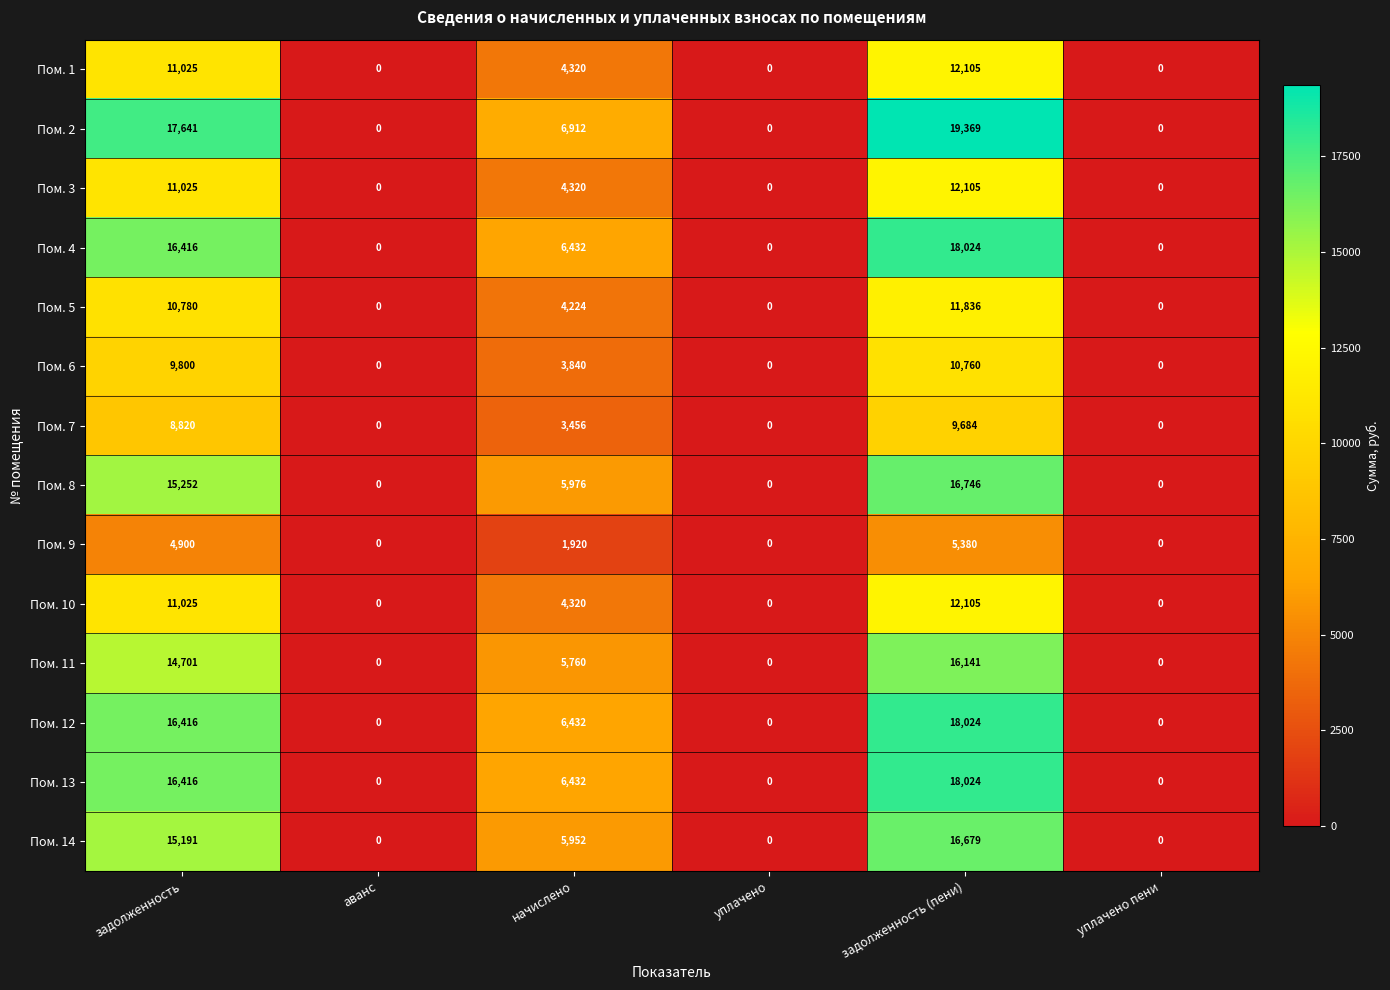

Which series has the largest total across all categories?

Пом. 2